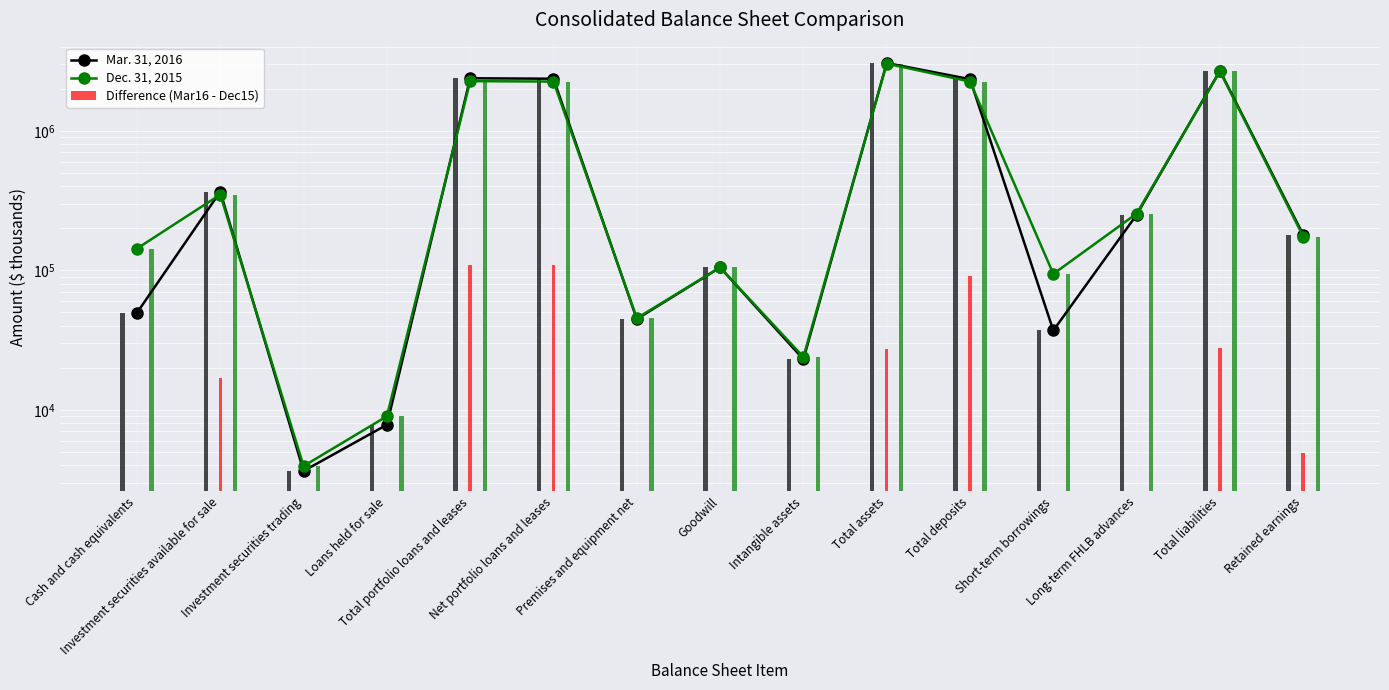

How many distinct data groups are displayed?

3